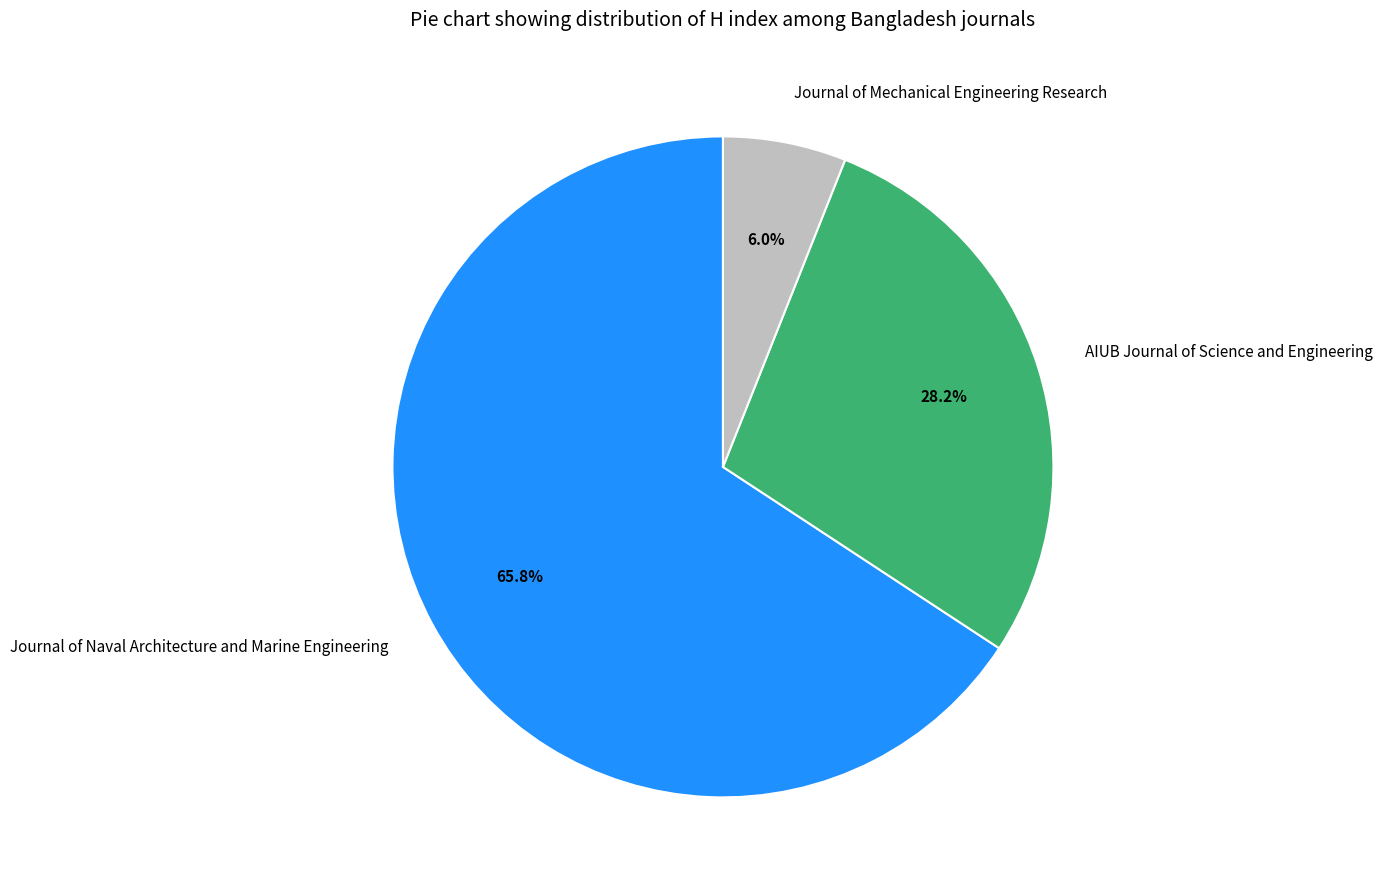

To the nearest percent, what is the difference between the largest and smallest slice percentages?

60%